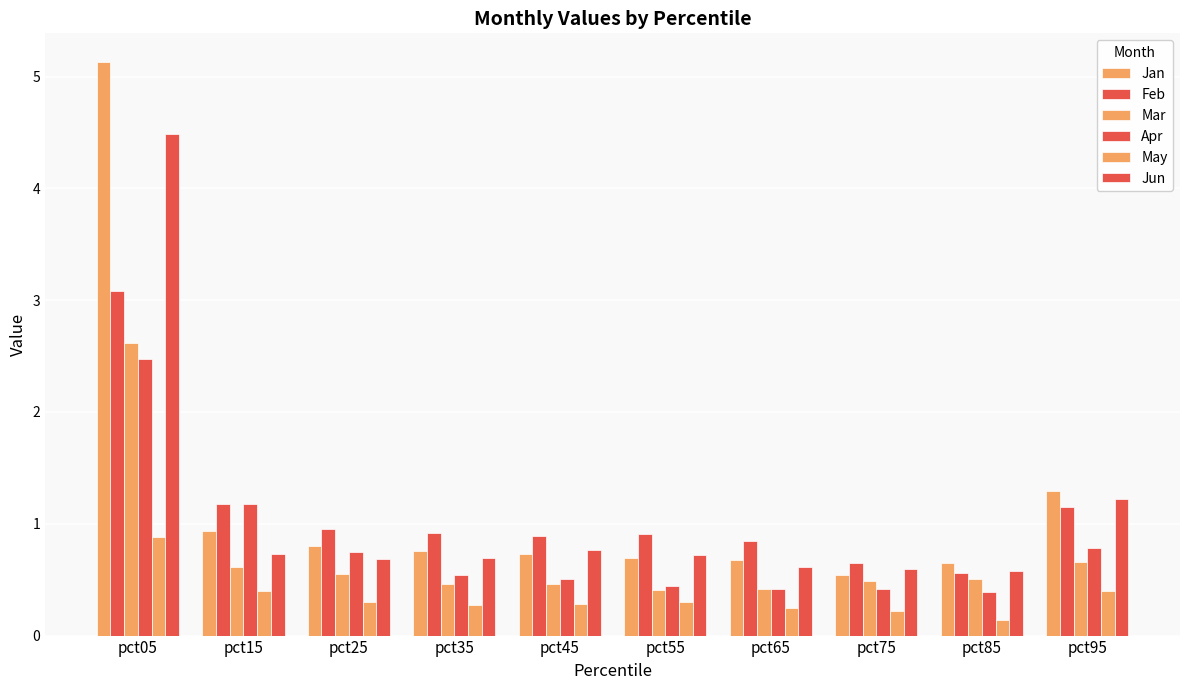

How many groups of bars are there?

10